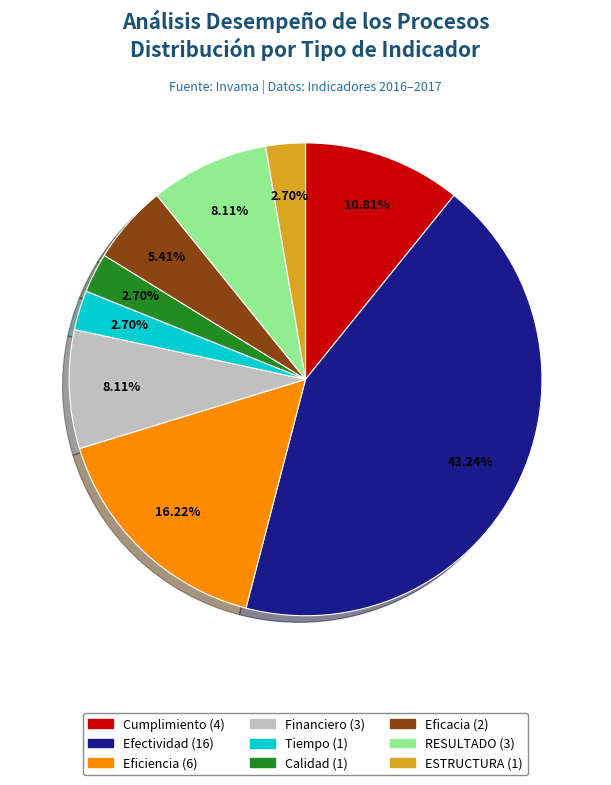

Which slice is the largest?

Efectividad